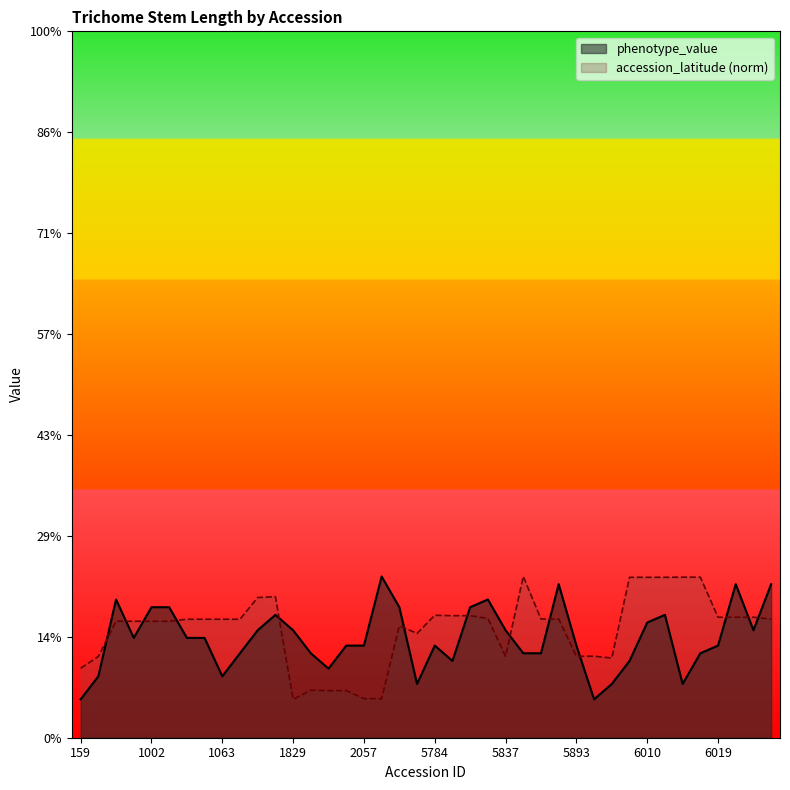

How many distinct data groups are displayed?

2